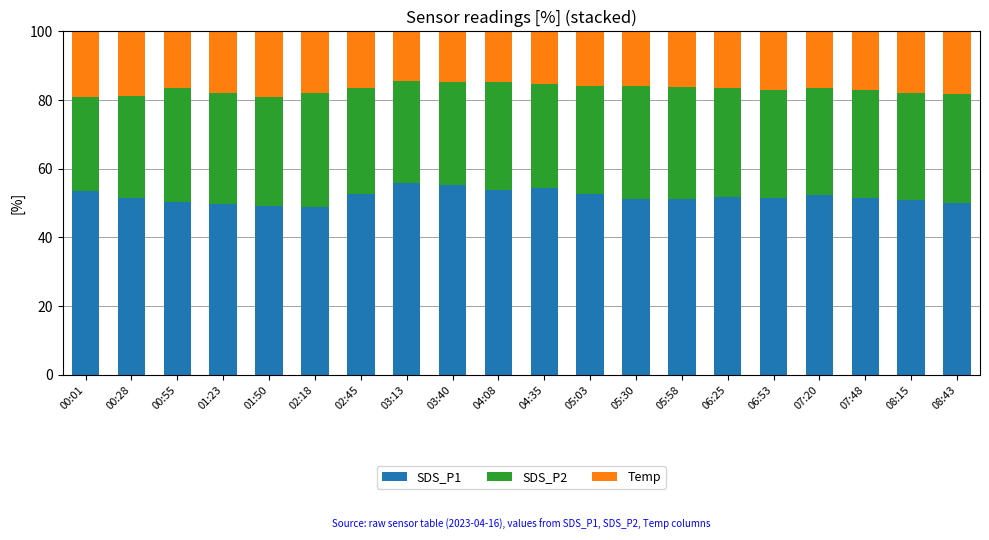

What is the total value across all series at 01:50?

100.0